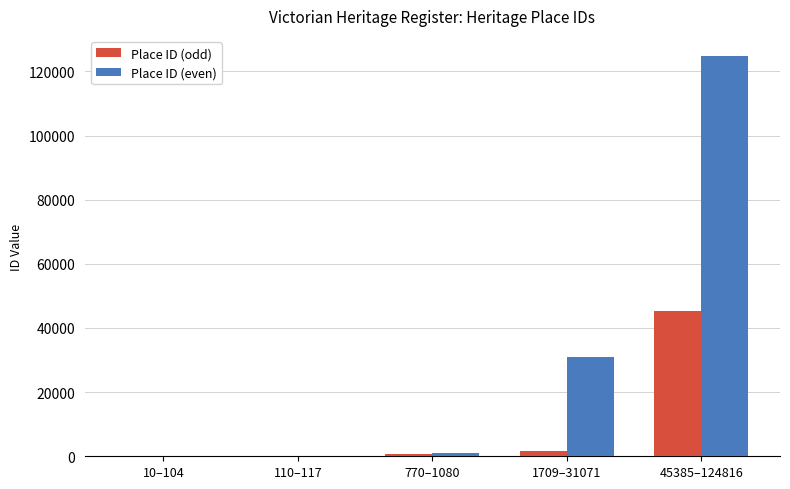

How many categories are shown in the chart?

5